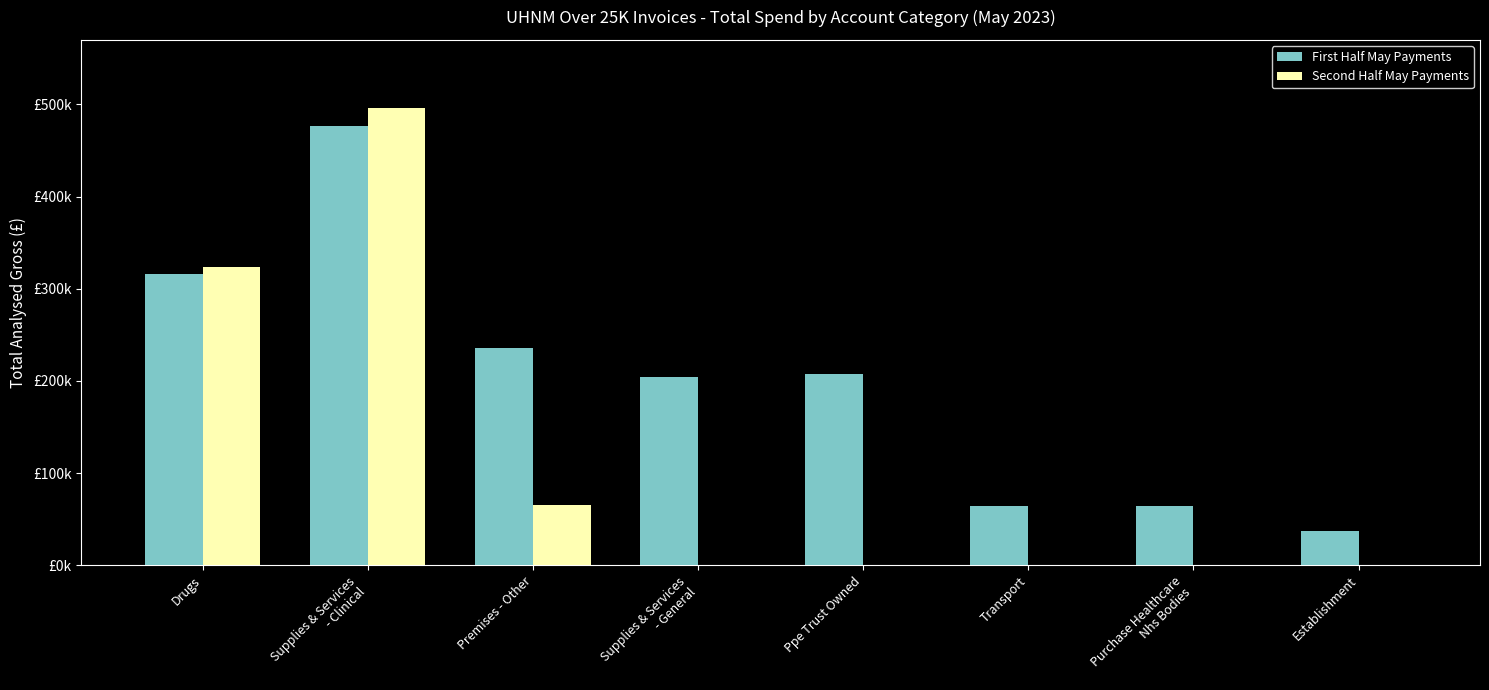

What position from the left is Transport?

6